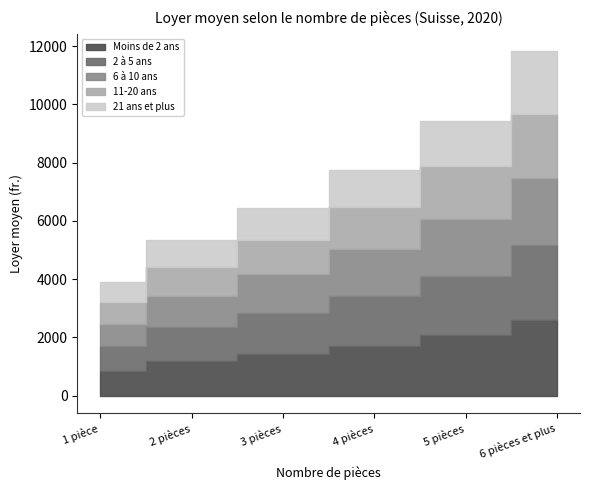

At how many categories does at least one series exceed 1511?

3